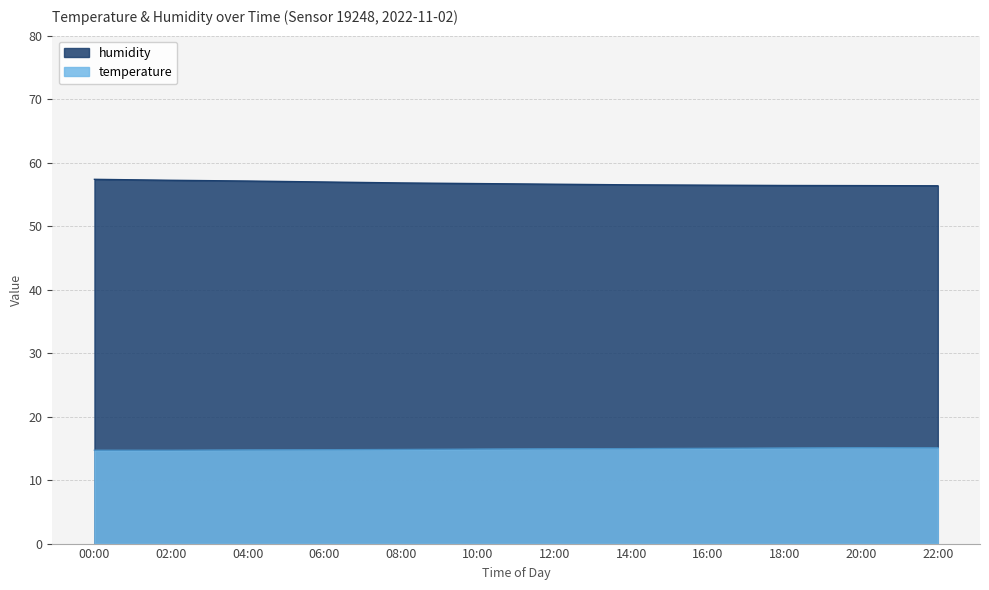

The value of humidity at 20:00 is 87.9. True or false?

False